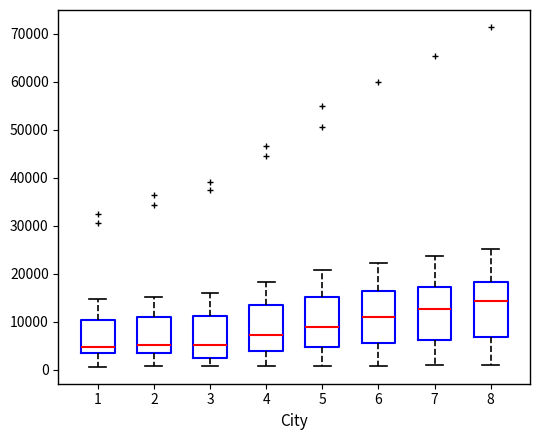

Reading left to right, transcribe this box plot: for each box, give where its median line is, the range the box spans, and where its two whiskers end, as read against the y-axis. The values are not printed on the chart, so give them approximately, as read against the axis.

1: median 5000, box 3000 to 10000, whiskers 1000 to 15000
2: median 5000, box 4000 to 11000, whiskers 1000 to 15000
3: median 5000, box 3000 to 11000, whiskers 1000 to 16000
4: median 7000, box 4000 to 13000, whiskers 1000 to 18000
5: median 9000, box 5000 to 15000, whiskers 1000 to 21000
6: median 11000, box 6000 to 16000, whiskers 1000 to 22000
7: median 13000, box 6000 to 17000, whiskers 1000 to 24000
8: median 14000, box 7000 to 18000, whiskers 1000 to 25000